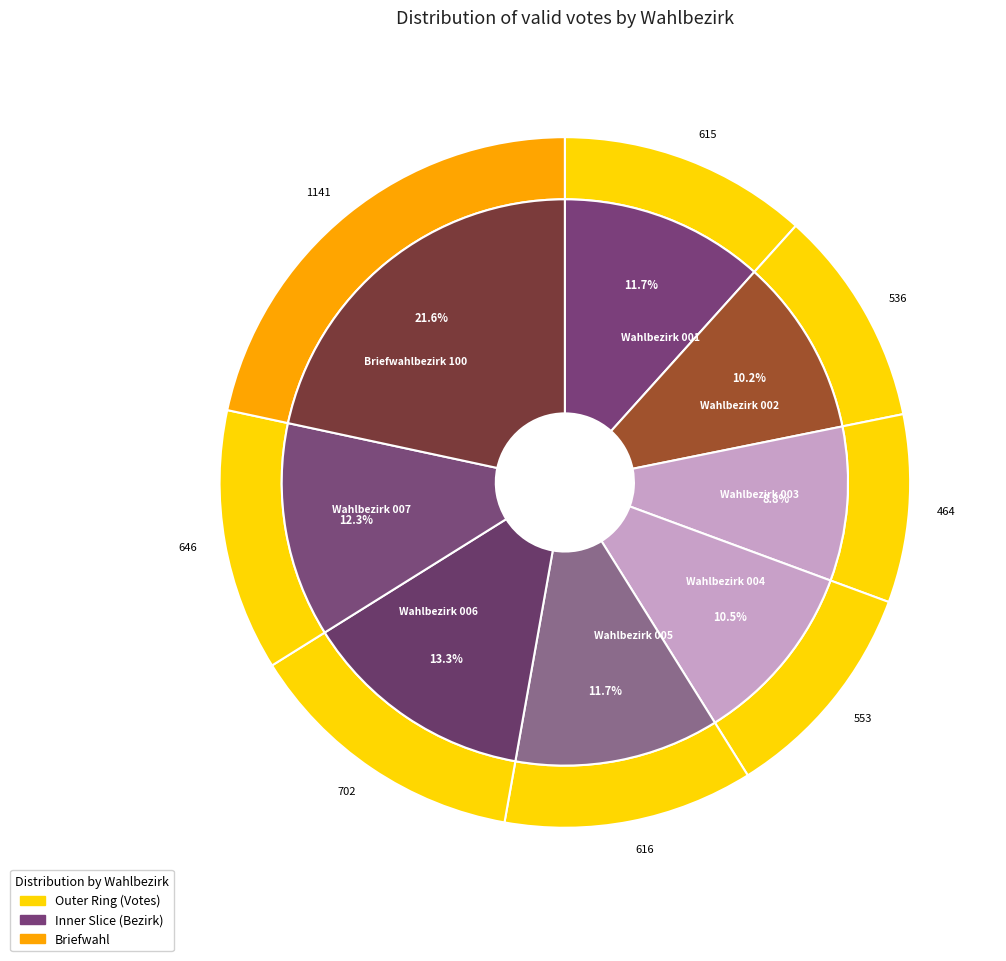

What is the ratio of the value at Wahlbezirk 004 to the value at Wahlbezirk 005?

0.9